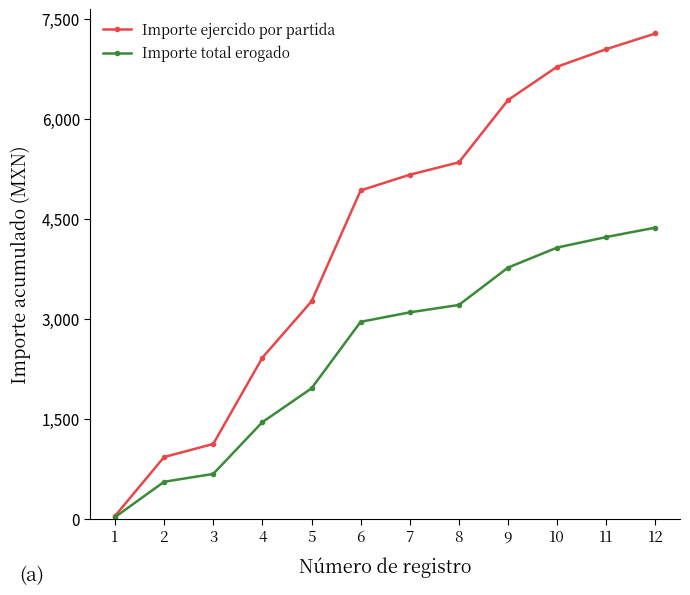

Is it true that Importe total erogado equals 556.2 at 2?

True